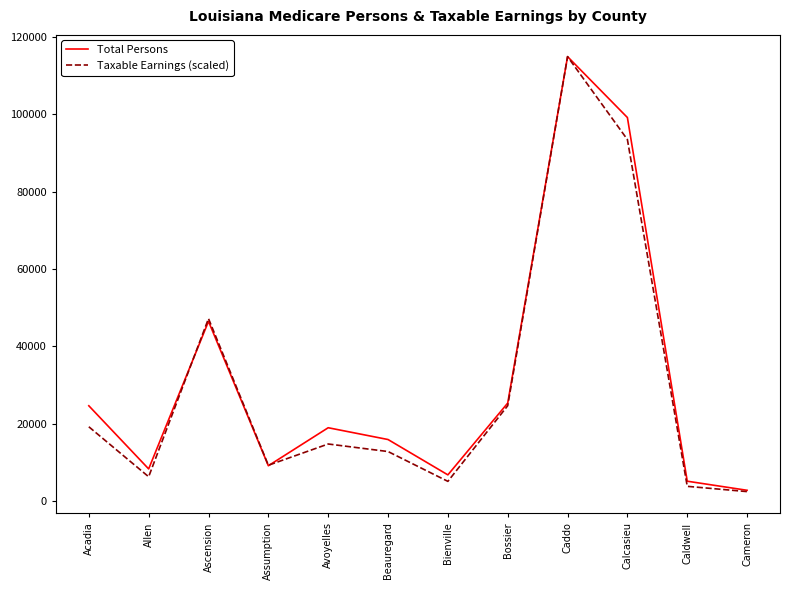

How many interior local peaks does the Taxable Earnings (scaled) series have?

3